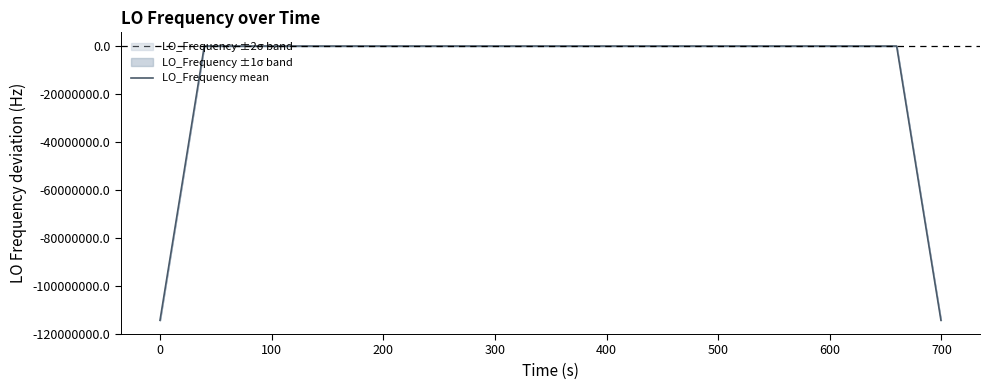

The chart shows a value of 3.1 at 34. True or false?

False